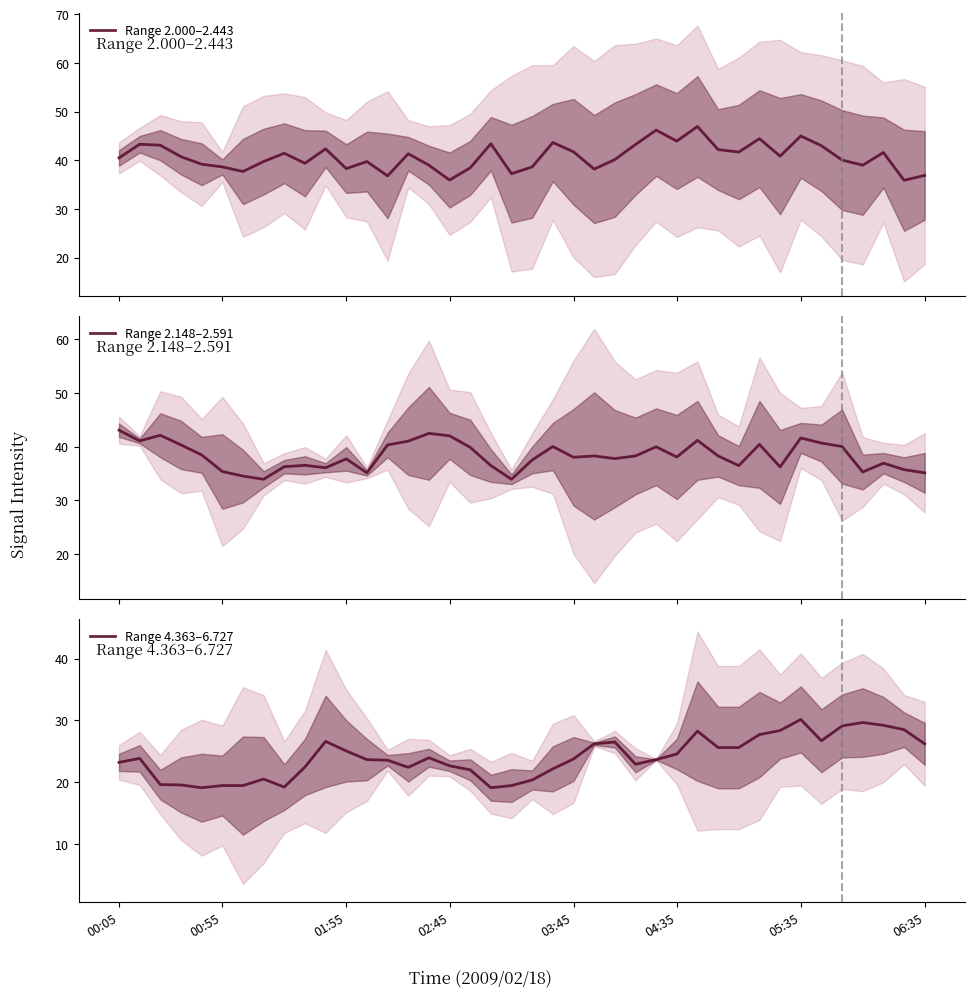

Reading left to right, extract all data points from this chart.

Range 2.000–2.443: 40.5	43.3	43.1	40.8	39.2	38.7	37.7	39.8	41.5	39.4	42.4	38.3	39.8	36.8	41.3	39.0	36.0	38.5	43.4	37.2	38.6	43.7	41.8	38.2	40.1	43.2	46.2	44.0	47.0	42.2	41.7	44.5	40.8	45.0	43.0	40.0	39.0	41.6	35.9	36.9
Range 2.148–2.591: 43.0	41.0	42.1	40.3	38.5	35.3	34.5	33.9	36.2	36.5	36.0	37.7	35.1	40.3	41.0	42.5	42.0	39.9	36.5	33.9	37.5	40.0	38.0	38.2	37.8	38.2	40.0	38.0	41.1	38.2	36.5	40.4	36.2	41.6	40.7	40.0	35.2	36.9	35.7	35.1
Range 4.363–6.727: 23.2	23.9	19.6	19.6	19.1	19.4	19.4	20.5	19.2	22.4	26.6	25.1	23.6	23.5	22.4	23.9	22.6	22.0	19.1	19.5	20.4	22.1	23.8	26.2	26.5	22.9	23.6	24.6	28.2	25.6	25.6	27.7	28.4	30.1	26.7	29.1	29.7	29.2	28.5	26.2